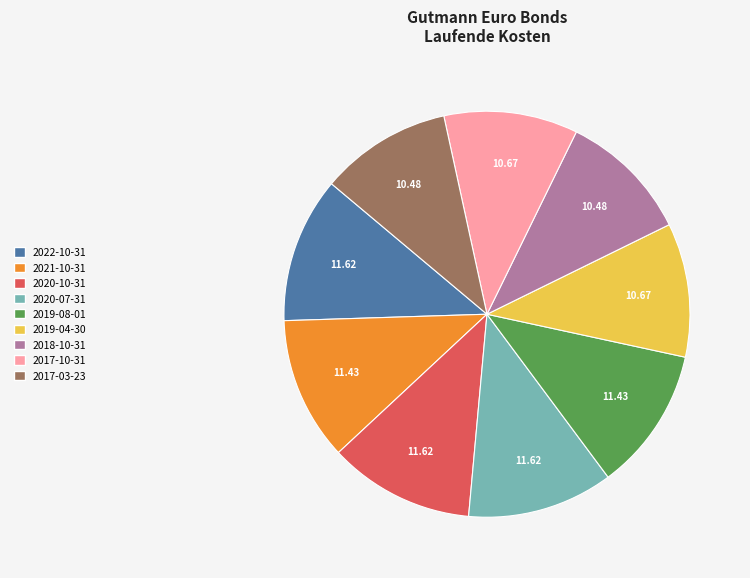

Is there a majority slice in this chart?

No